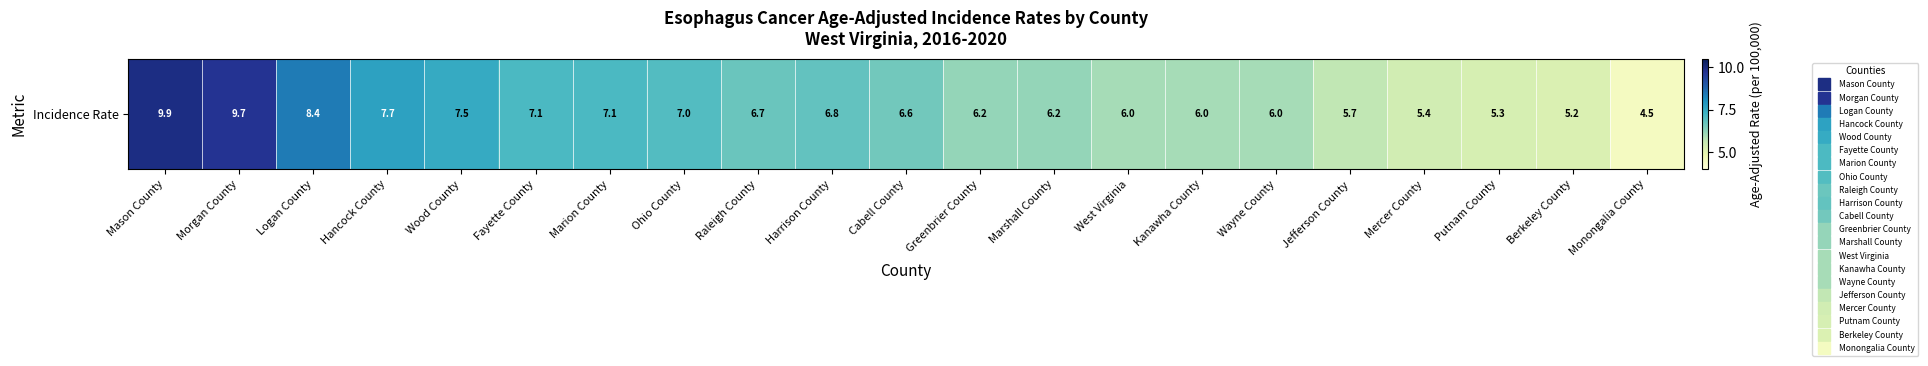

Reading right to left, what are all the values shown in this chart?

Monongalia County=4.5	Berkeley County=5.2	Putnam County=5.3	Mercer County=5.4	Jefferson County=5.7	Wayne County=6.0	Kanawha County=6.0	West Virginia=6.0	Marshall County=6.2	Greenbrier County=6.2	Cabell County=6.6	Harrison County=6.8	Raleigh County=6.7	Ohio County=7.0	Marion County=7.1	Fayette County=7.1	Wood County=7.5	Hancock County=7.7	Logan County=8.4	Morgan County=9.7	Mason County=9.9